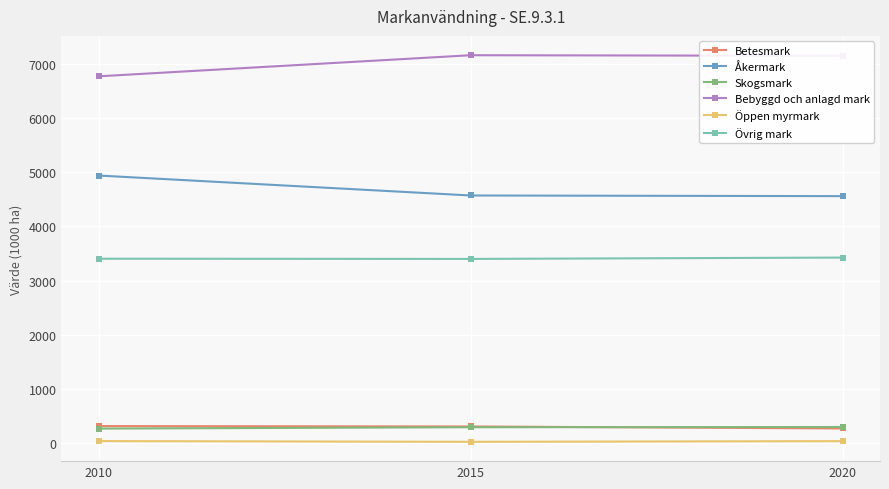

How many distinct data groups are displayed?

6